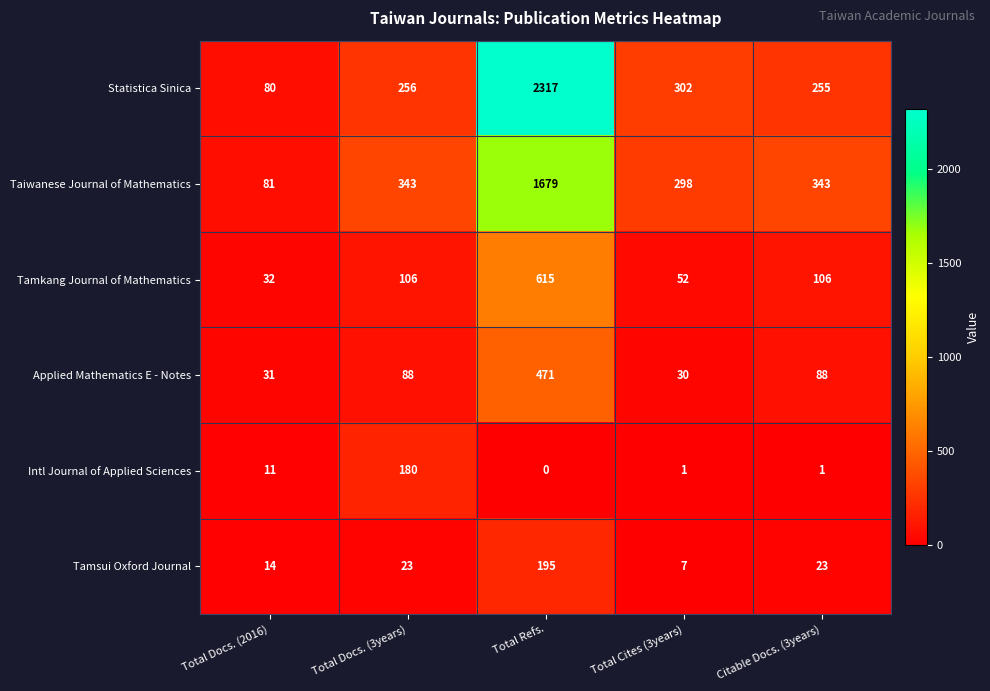

At which category is the sum across all series the highest?

Total Refs.